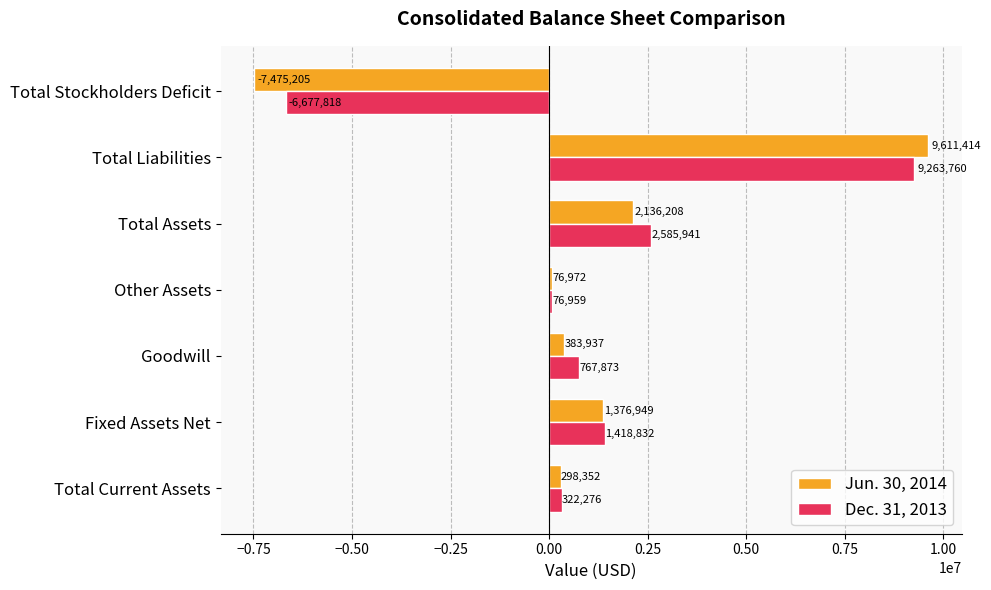

Rank the series at Other Assets from highest to lowest value.

Jun. 30, 2014, Dec. 31, 2013